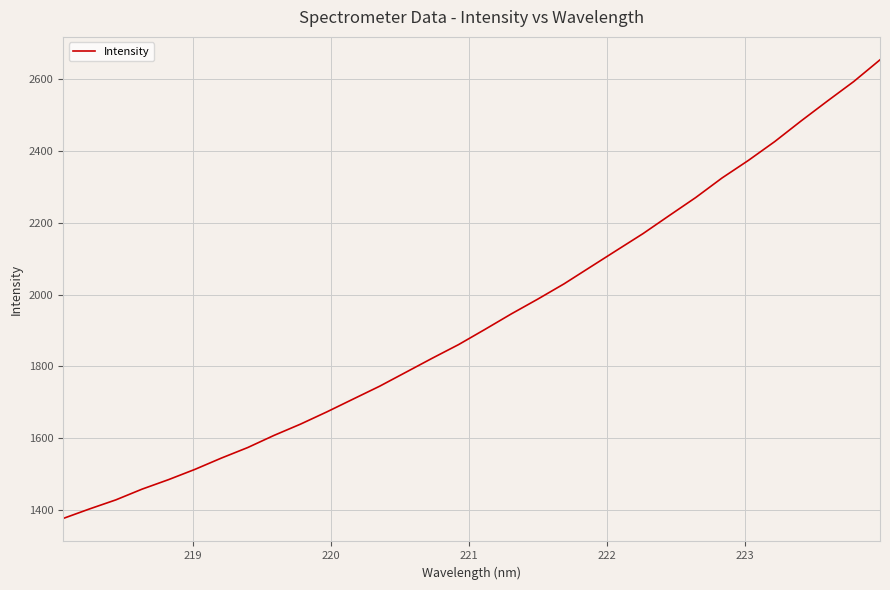

What is the smallest value displayed?

1377.1